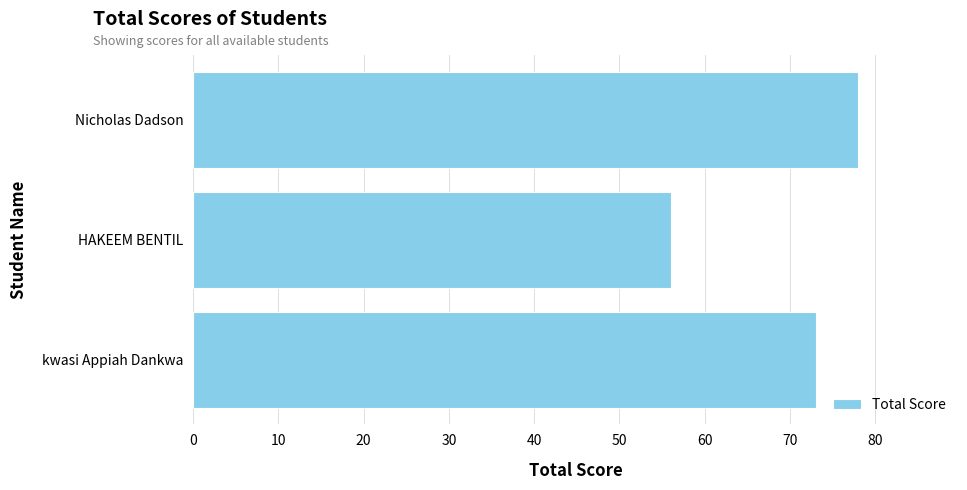

Reading top to bottom, list all the values displayed in this chart.

78	56	73